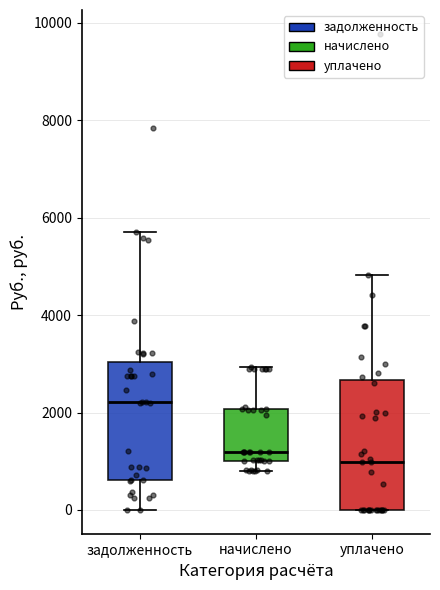

Comparing the boxes themselves (not the whiskers), which one is the tallest?

уплачено